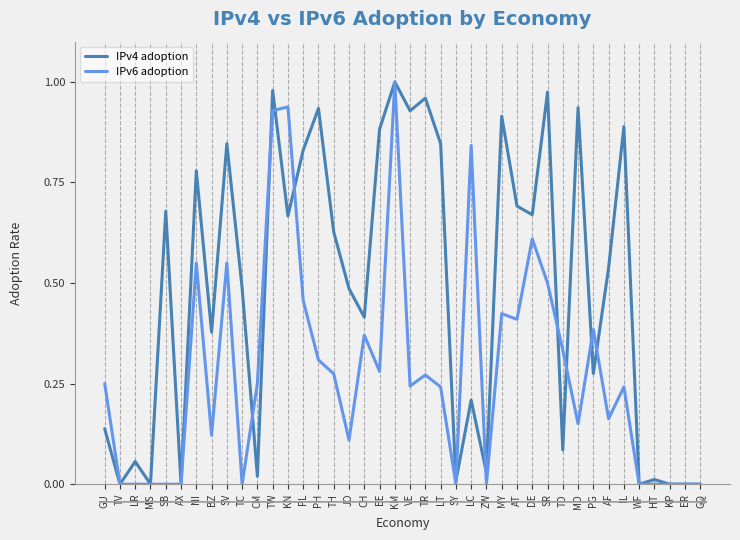

List the series in order of their overall mean, highest first.

IPv4 adoption, IPv6 adoption